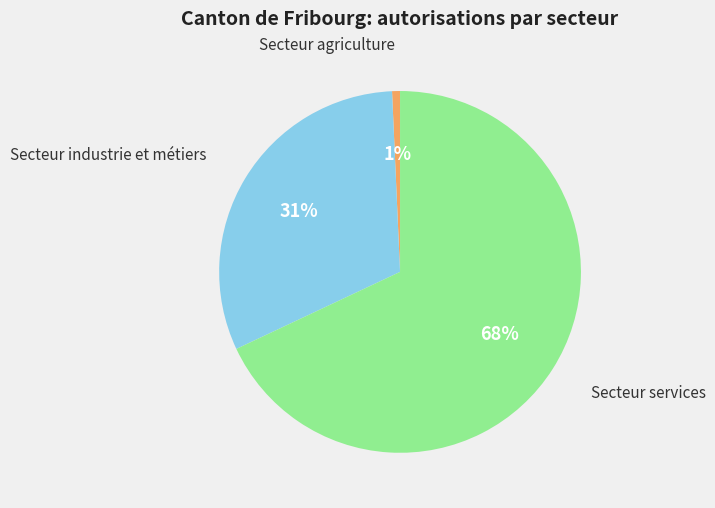

Which has a higher value, Secteur services or Secteur industrie et métiers?

Secteur services